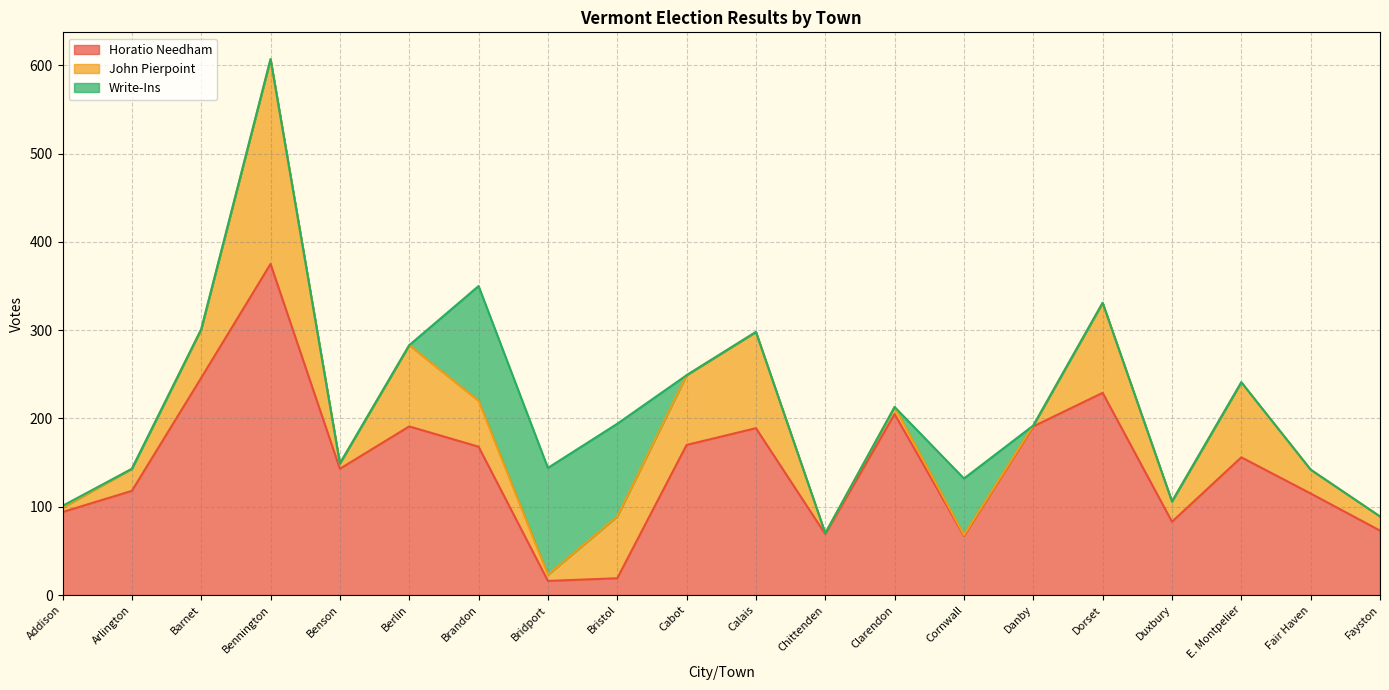

How many values in the Horatio Needham series are below 156?

10